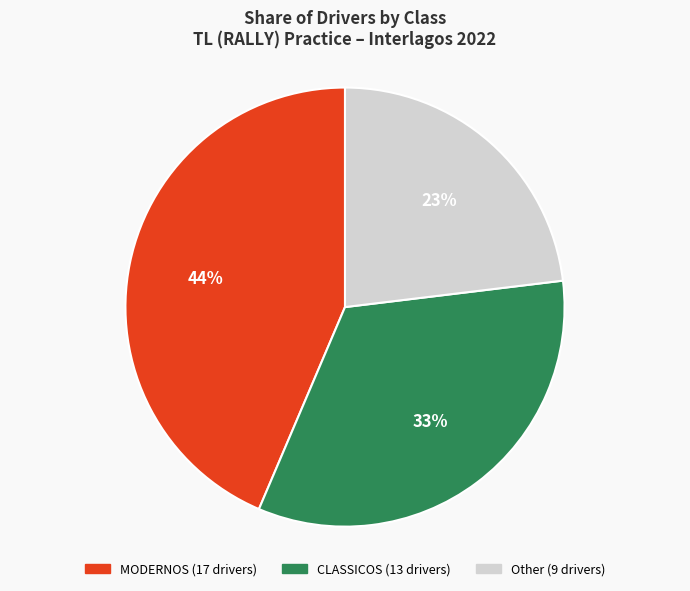

Is there any slice that represents more than half of the pie?

No